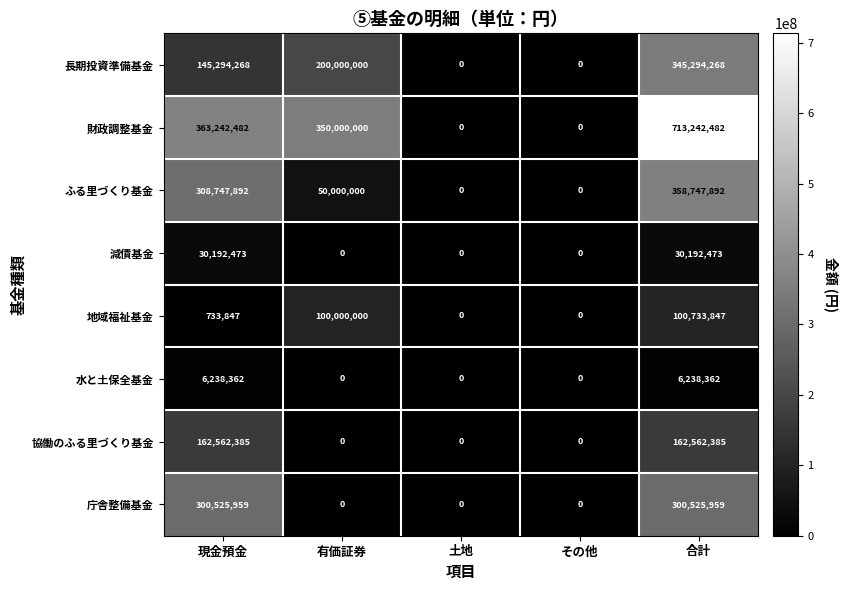

Which series has the largest total across all categories?

財政調整基金